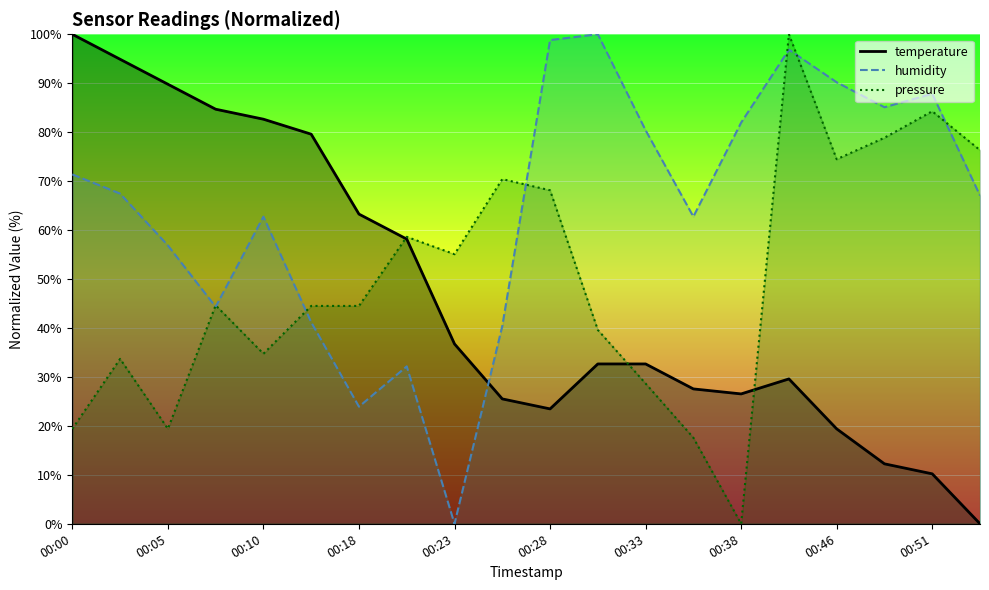

At which label does temperature reach its minimum?

00:53